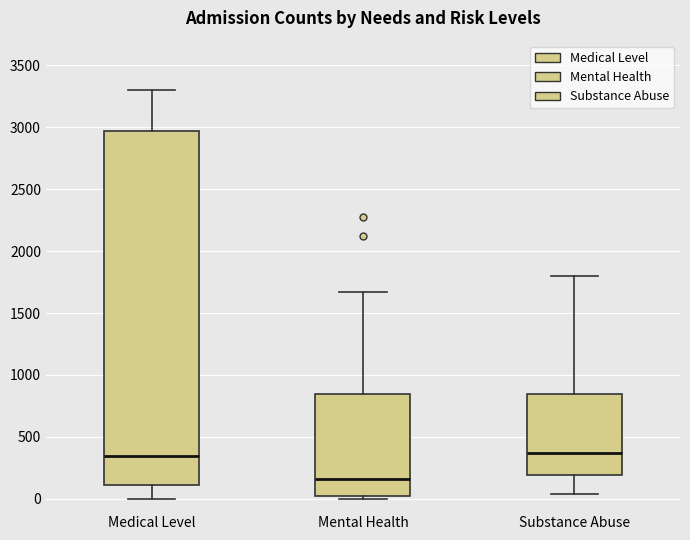

Where is the lower edge of the box for Mental Health on the y-axis? The values are not printed on the chart, so give them approximately, as read against the axis.

0